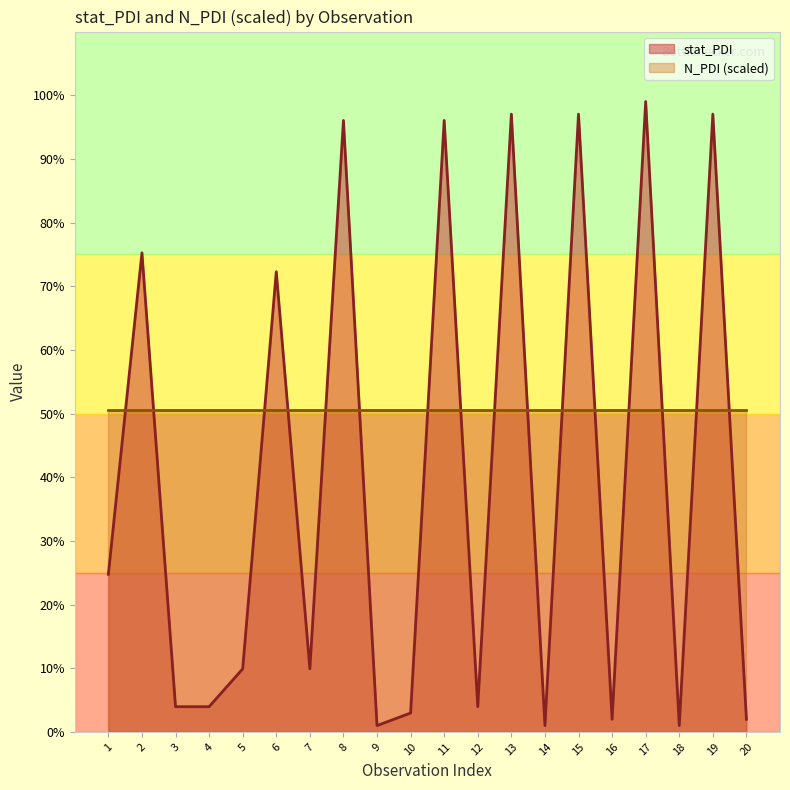

Reading left to right, extract all data points from this chart.

0.2	0.8	0.0	0.0	0.1	0.7	0.1	1.0	0.0	0.0	1.0	0.0	1.0	0.0	1.0	0.0	1.0	0.0	1.0	0.0